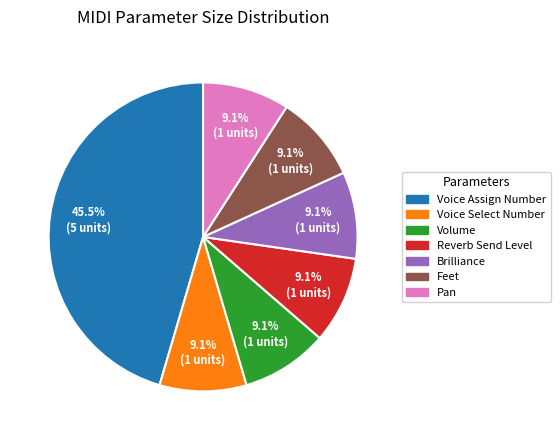

What is the total percentage of Voice Select Number and Voice Assign Number?

54.5%